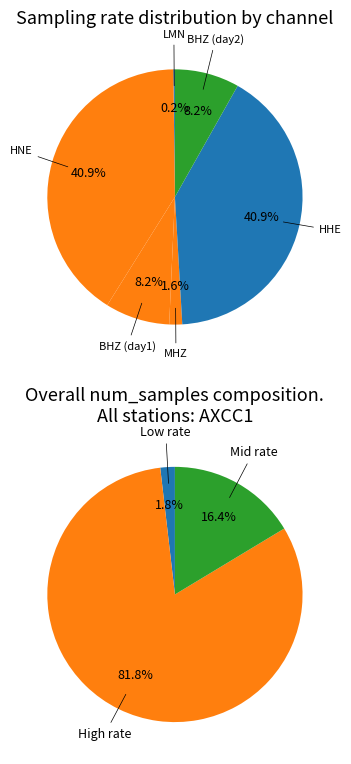

Which has a higher value, LMN or MHZ?

MHZ